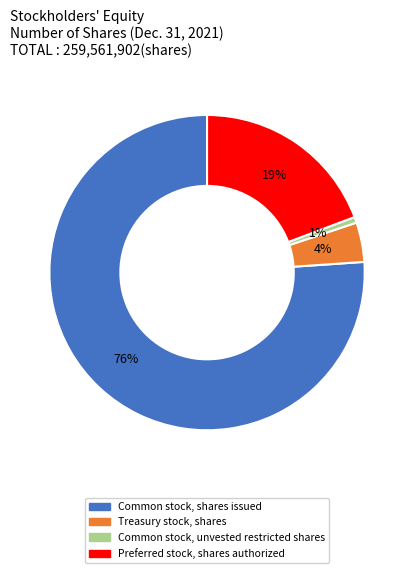

Is there a majority slice in this chart?

Yes